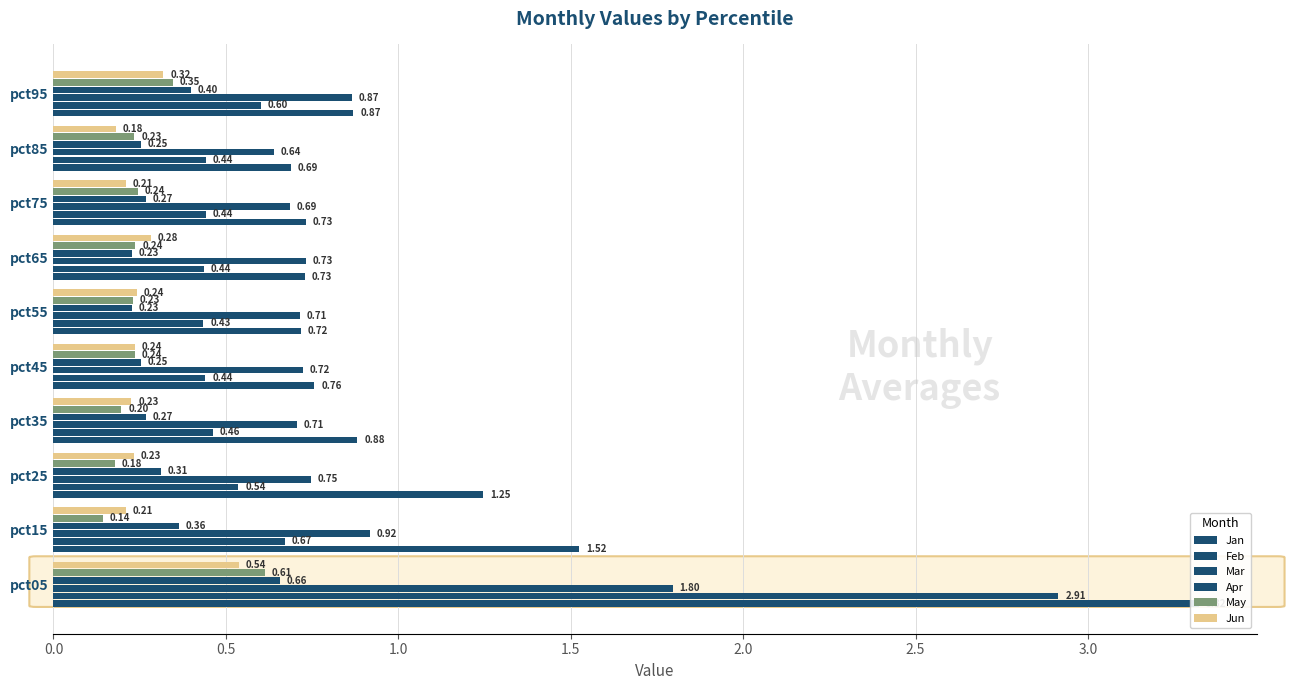

What are all the series names shown in the legend?

Jan, Feb, Mar, Apr, May, Jun